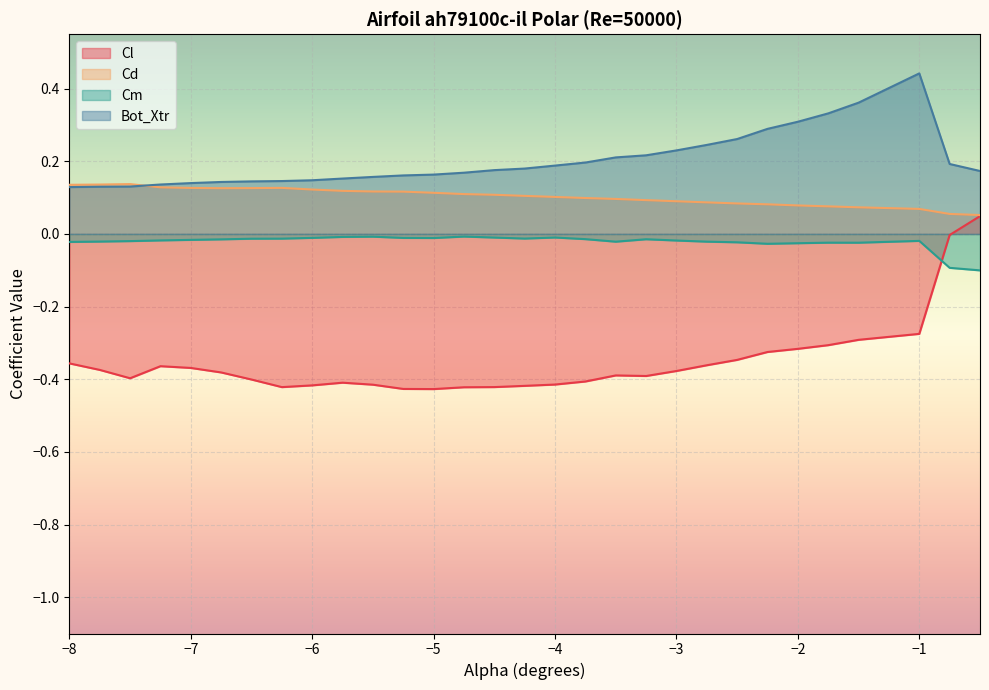

What position from the right is -7.0?

26